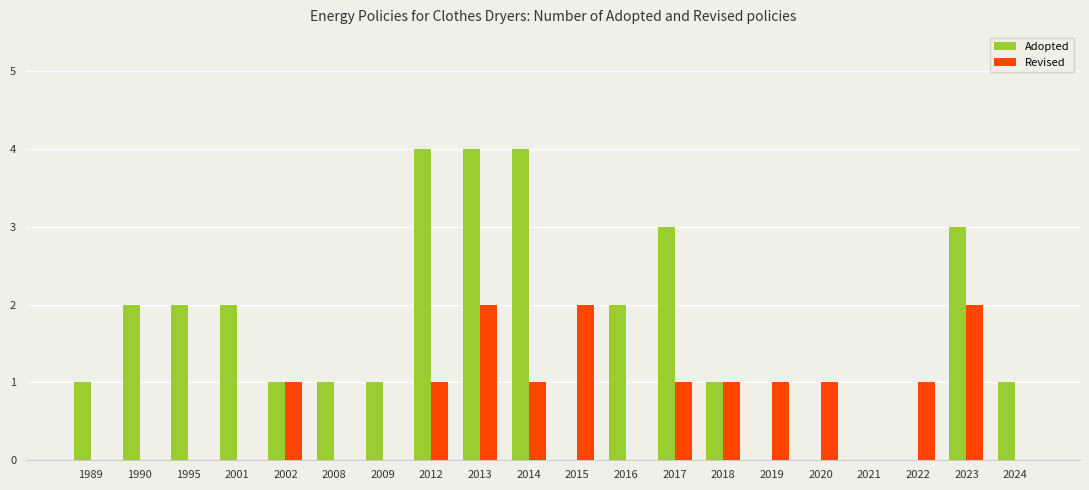

Which series changed the most between 2012 and 2016?

Adopted